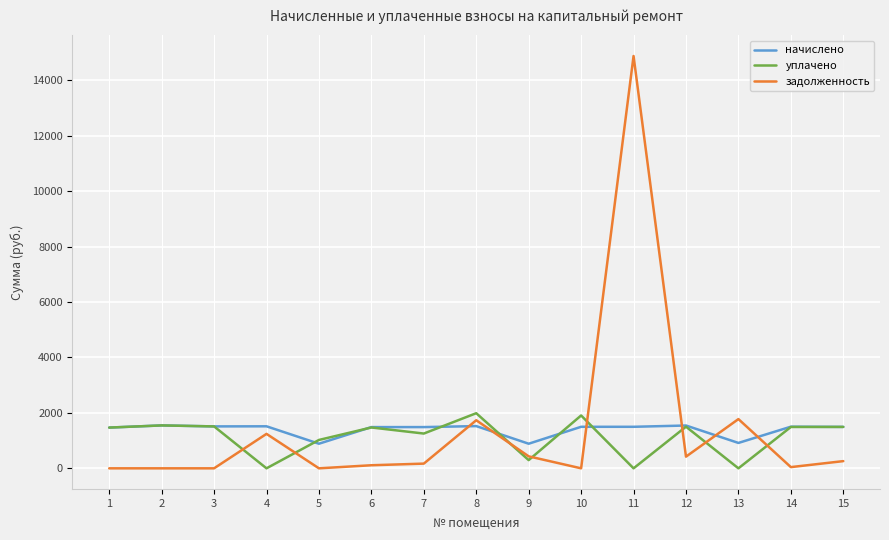

At which category is the sum across all series the highest?

11